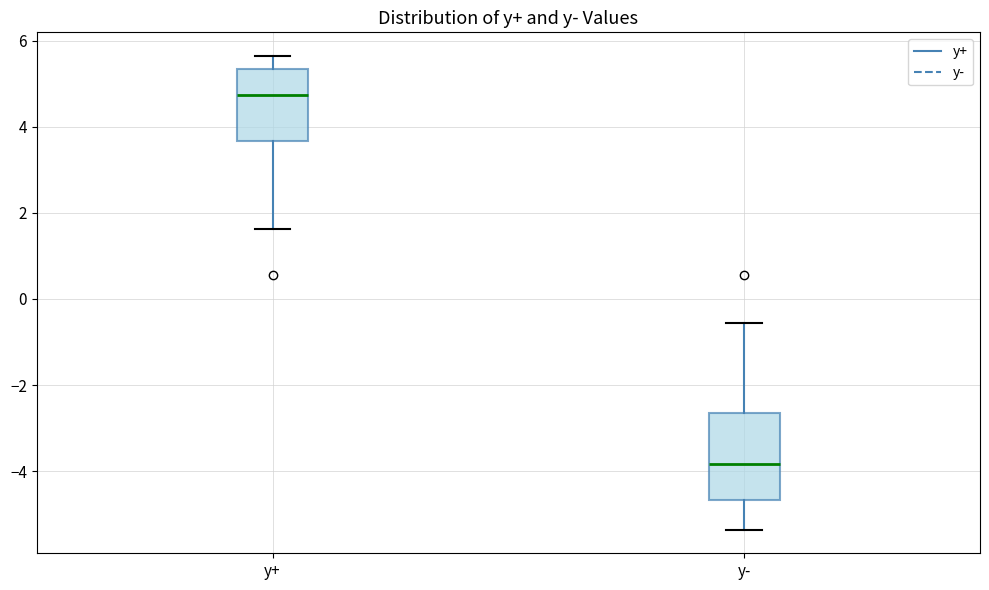

Reading left to right, transcribe this box plot: for each box, give where its median line is, the range the box spans, and where its two whiskers end, as read against the y-axis. The values are not printed on the chart, so give them approximately, as read against the axis.

y+: median 4.8, box 3.6 to 5.4, whiskers 1.6 to 5.6
y-: median -3.8, box -4.6 to -2.6, whiskers -5.4 to -0.6